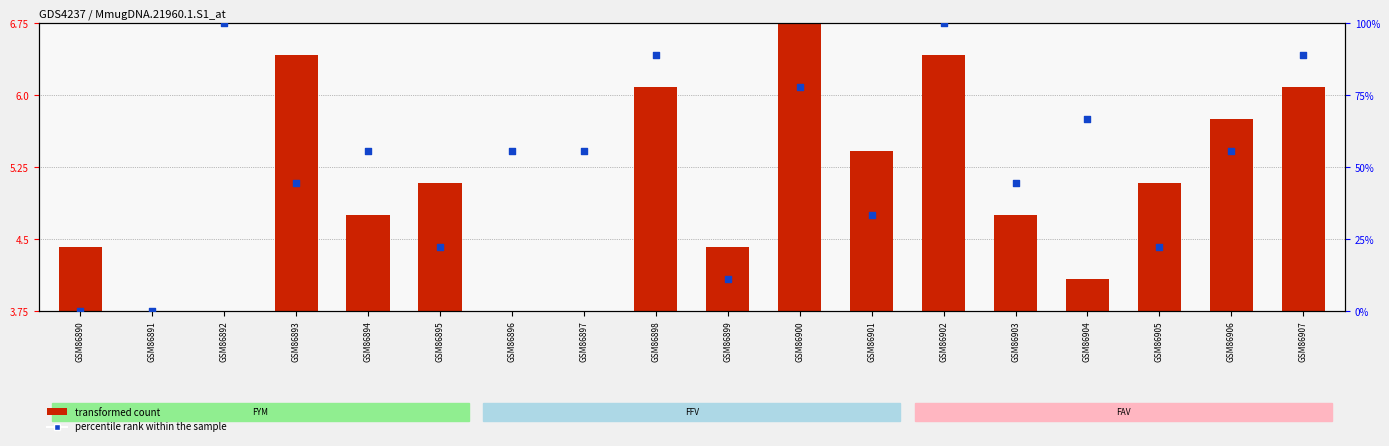

Is the value of transformed count at GSM86890 greater than the value of percentile rank within the sample at GSM86907?

No